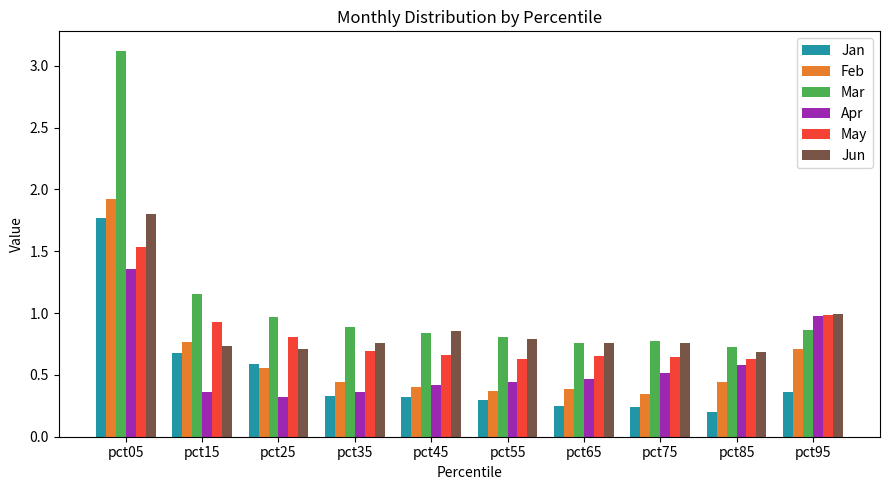

What are all the series names shown in the legend?

Jan, Feb, Mar, Apr, May, Jun